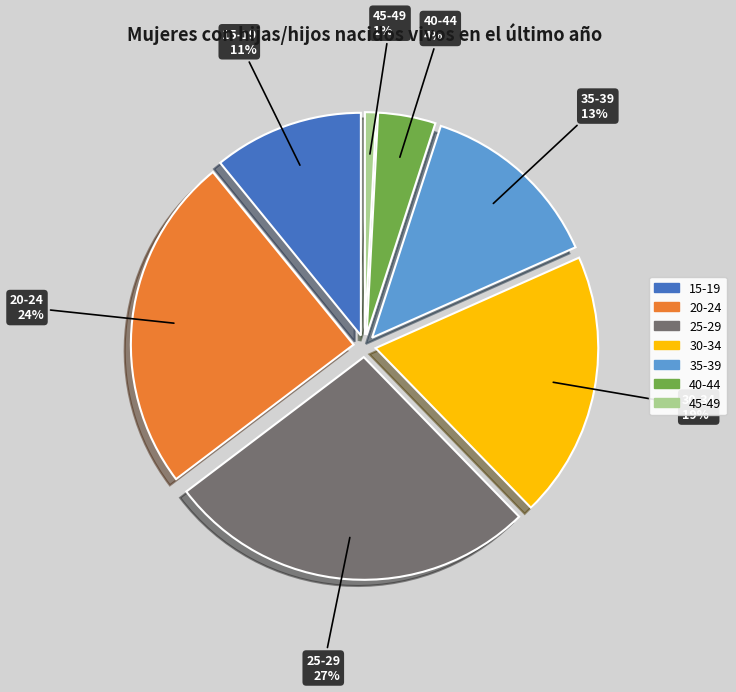

Do 15-19 and 35-39 together represent more than half of the pie?

No